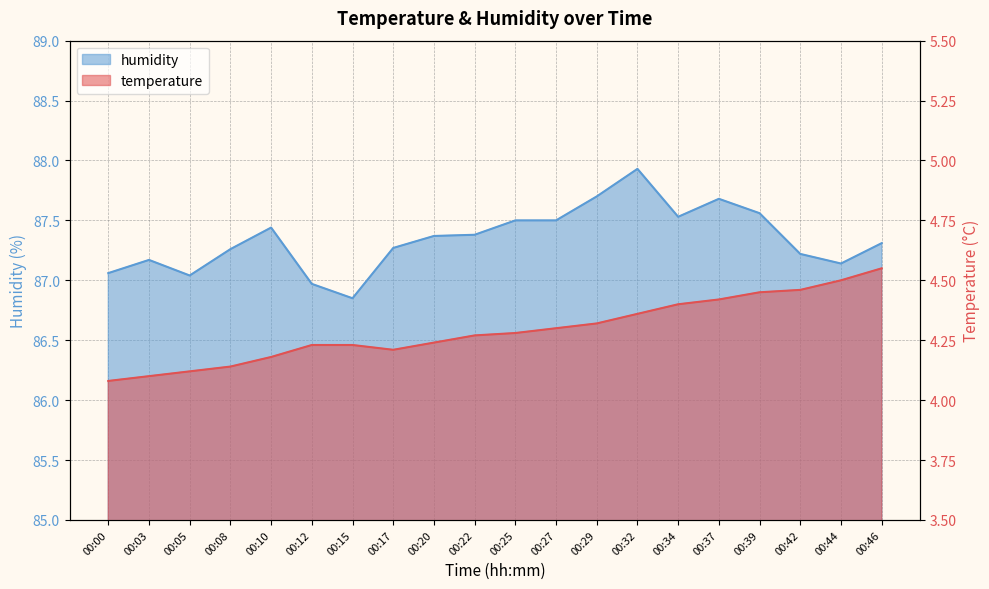

What is the sum of the humidity values at 00:29 and 00:39?

175.3